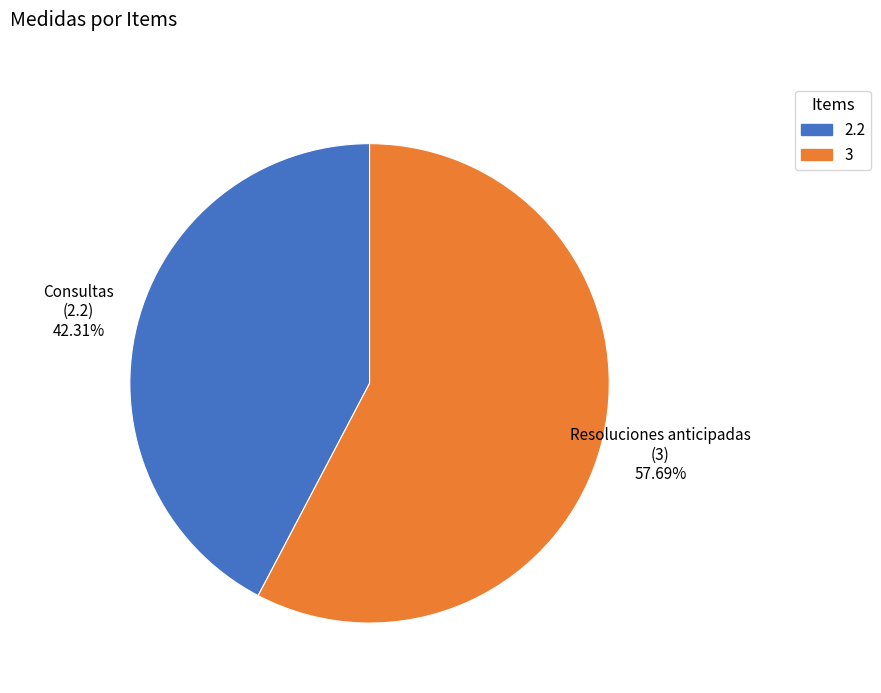

To the nearest percent, what is the difference between the 3 and 2.2 slice percentages?

15%